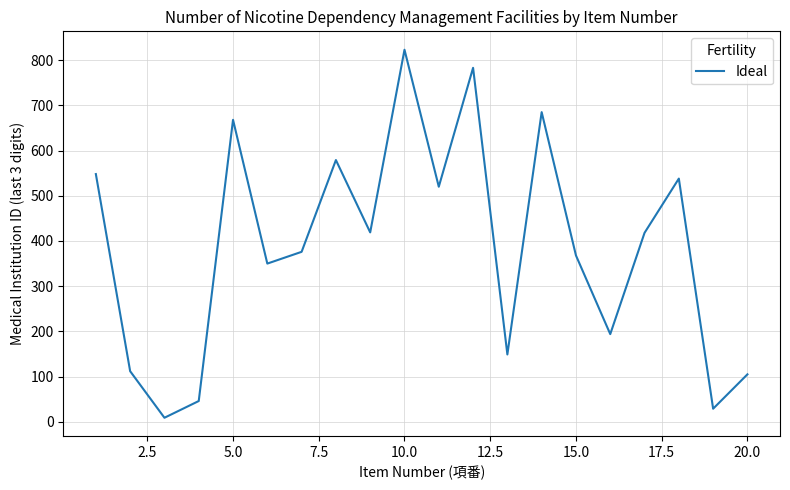

What is the difference between the maximum and minimum values?

814